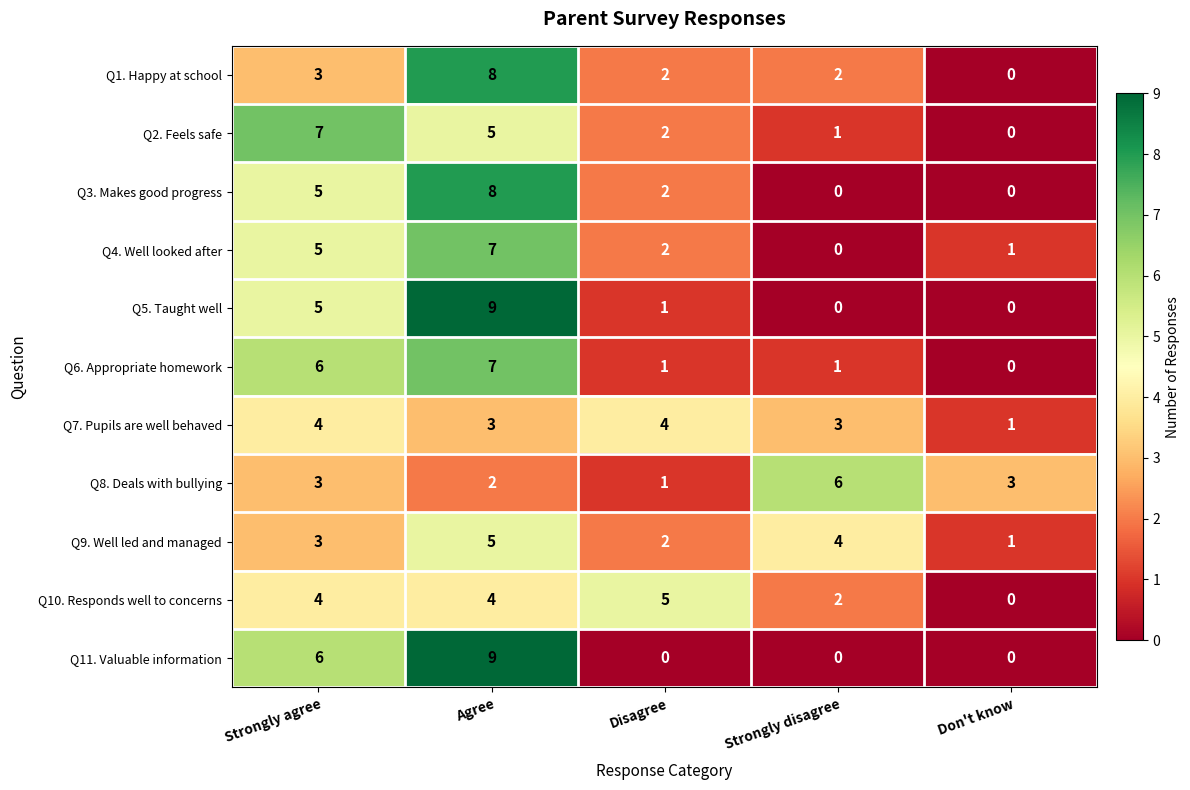

What is the difference between the Q6. Appropriate homework values at Disagree and Agree?

6